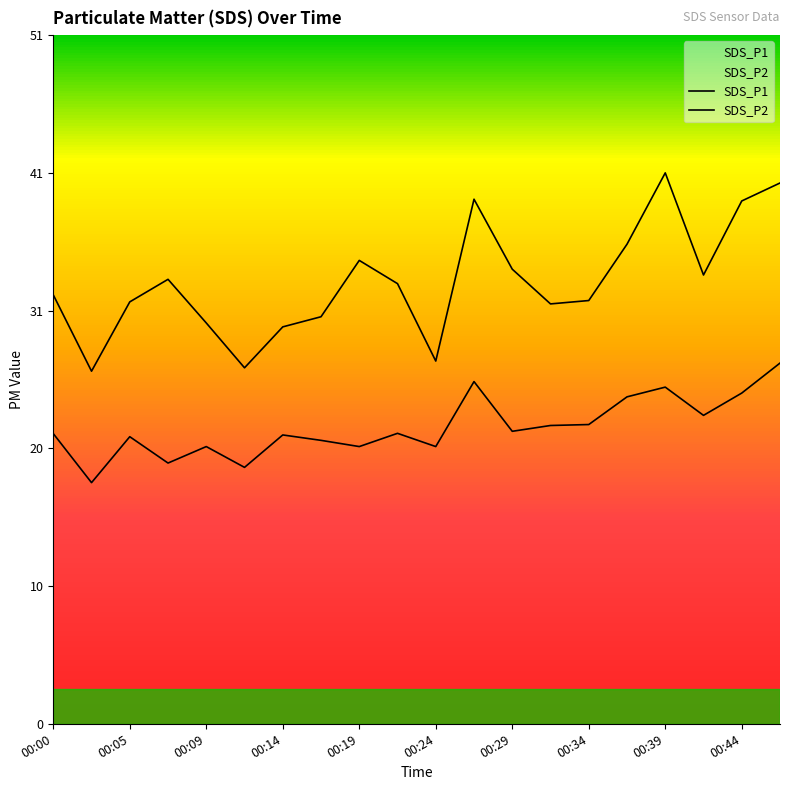

Which series changed the most between 00:07 and 00:27?

SDS_P2